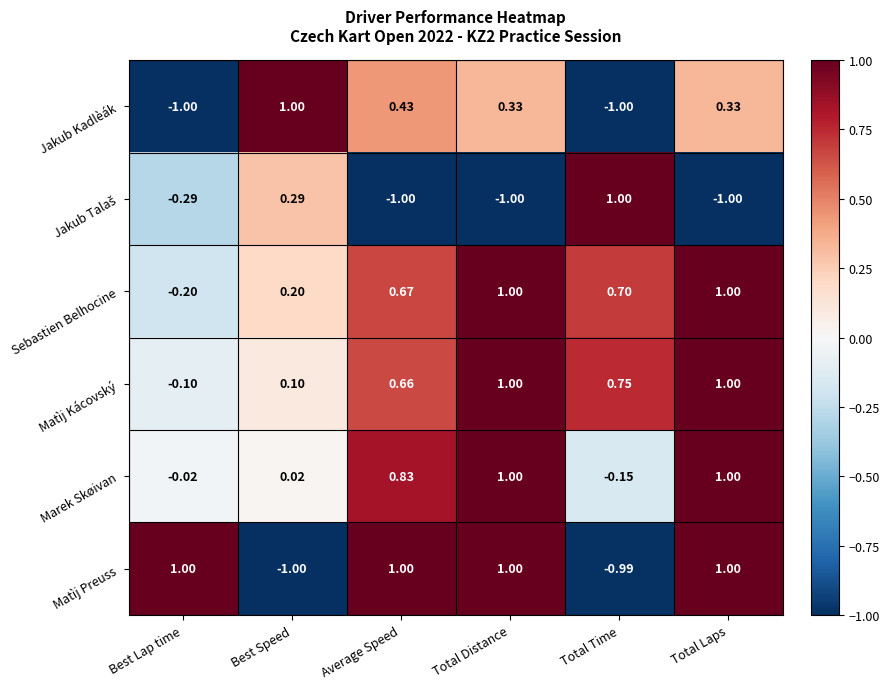

Is the value of Marek Skøivan at Total Laps greater than the value of Jakub Kadlèák at Total Time?

Yes